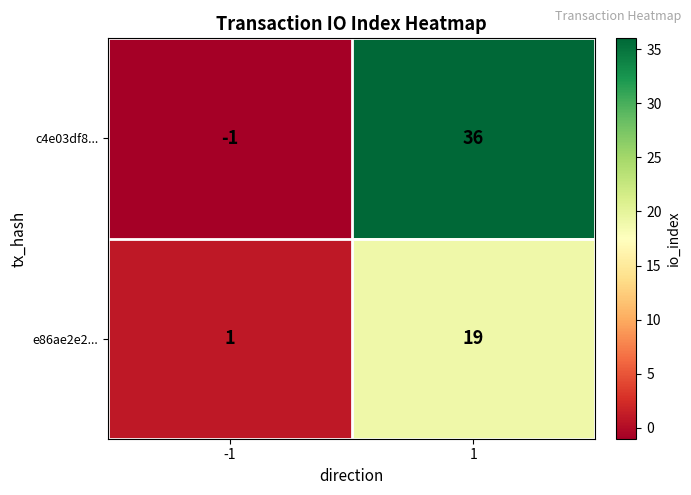

Rank the categories by c4e03df8... value from highest to lowest.

1, -1